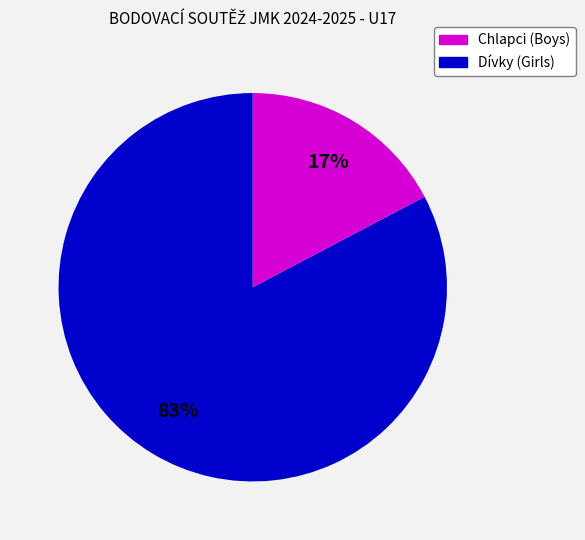

To the nearest percent, what is the average slice percentage?

50%